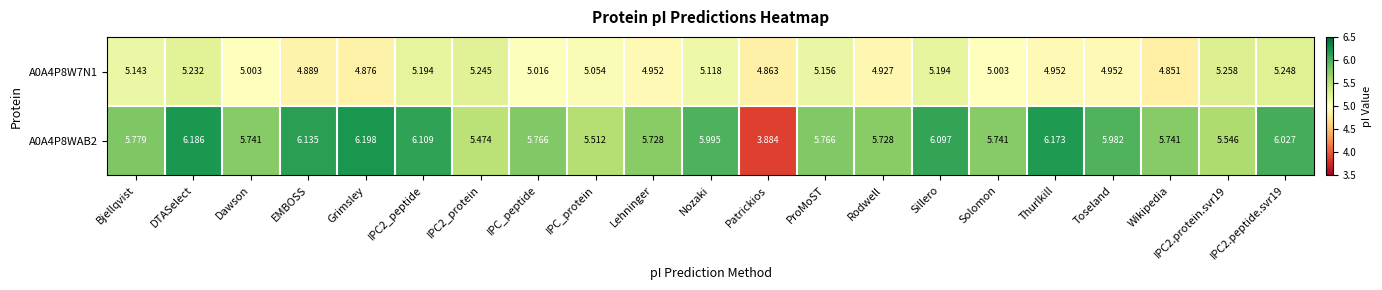

At which label does A0A4P8W7N1 first exceed 5?

Bjellqvist